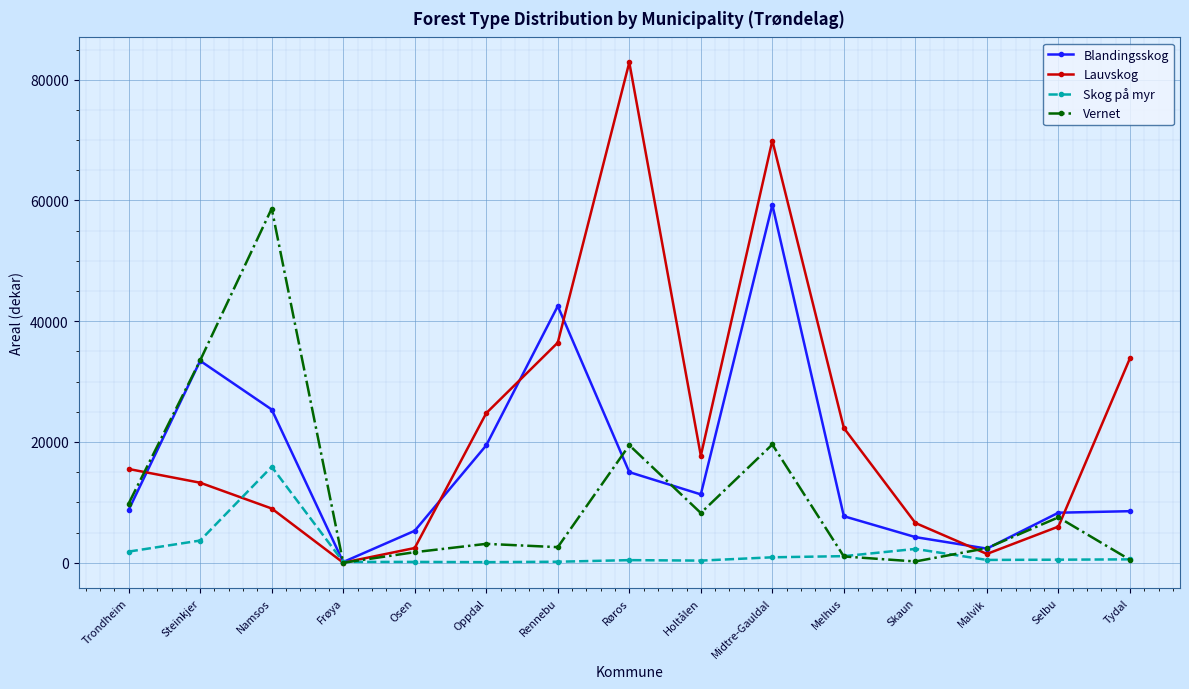

Rank the series by their average value, from lowest to highest.

Skog på myr, Vernet, Blandingsskog, Lauvskog